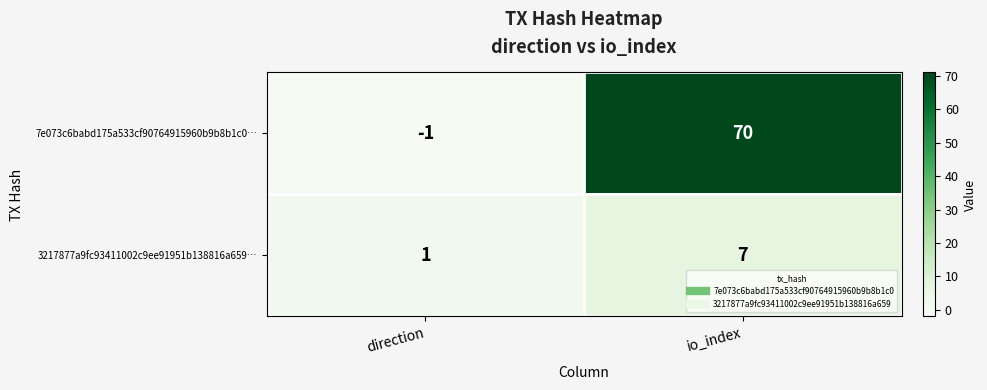

True or false: 7e073c6babd175a533cf90764915960b9b8b1c0… has a value of 70 at io_index.

True